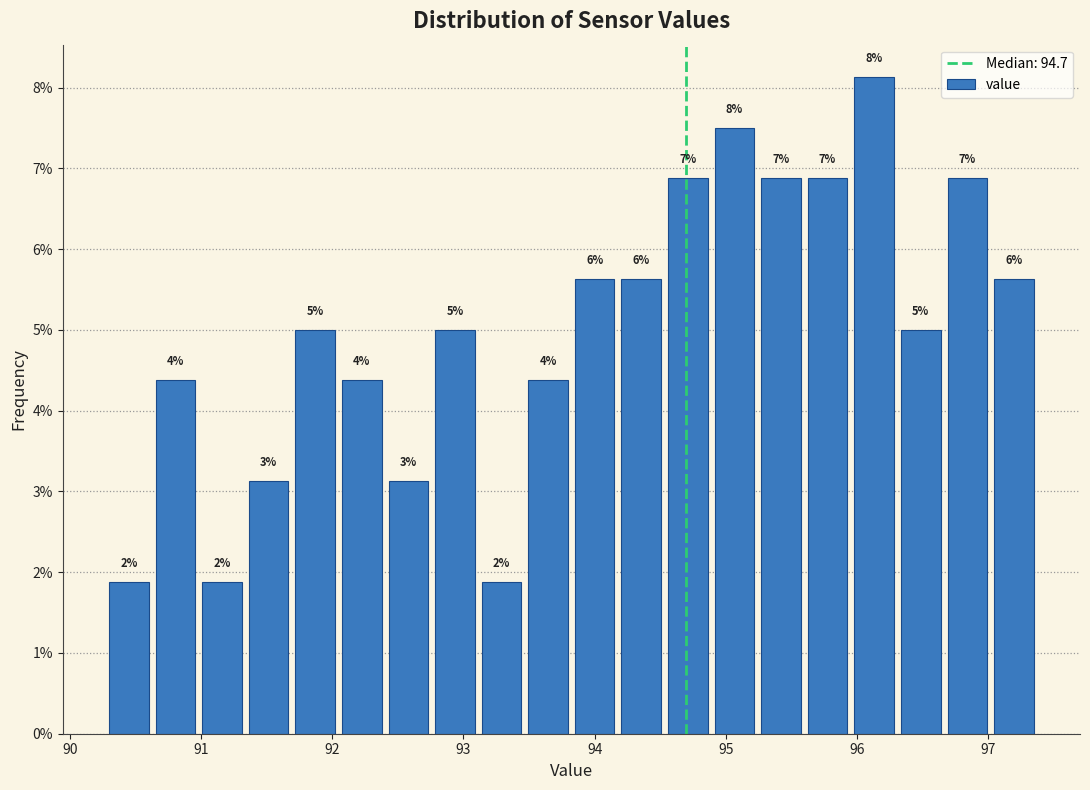

Around what value on the x-axis is the tallest bar? Give the approximate position of its centre, as read against the axis.

96.1